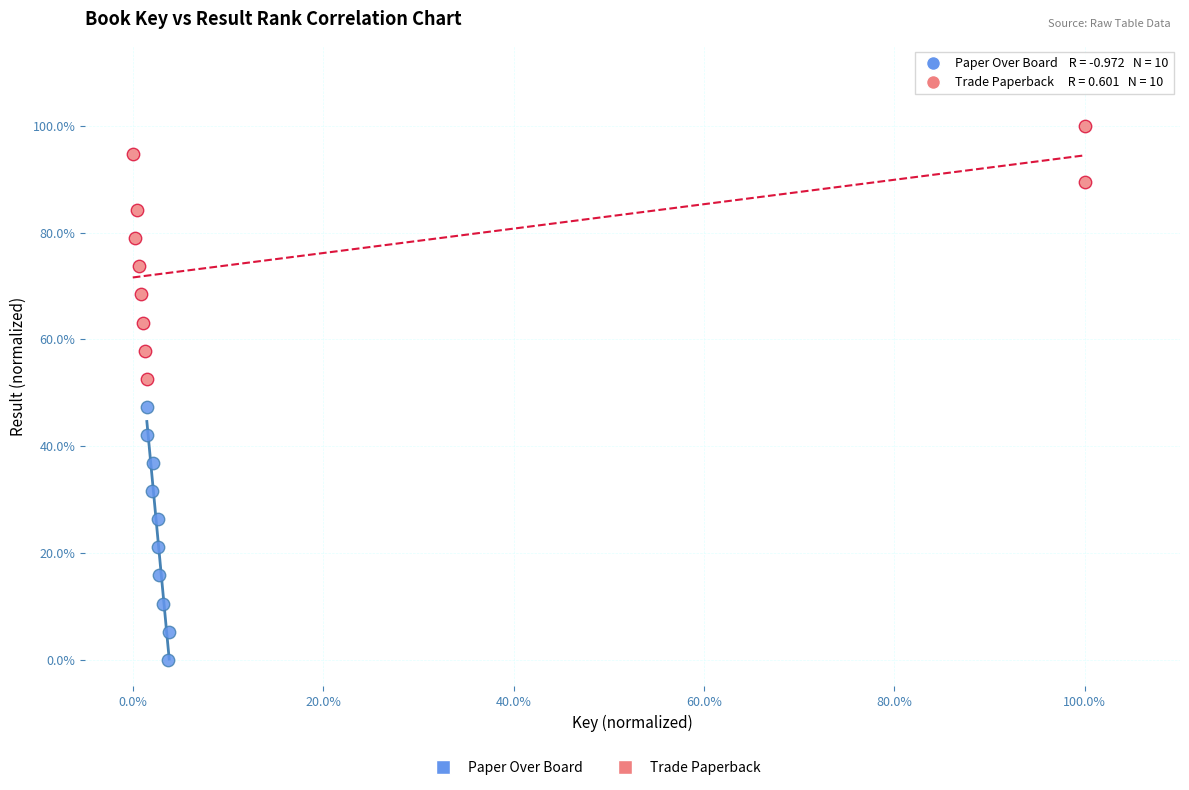

Which series reaches the minimum Y coordinate?

Paper Over Board